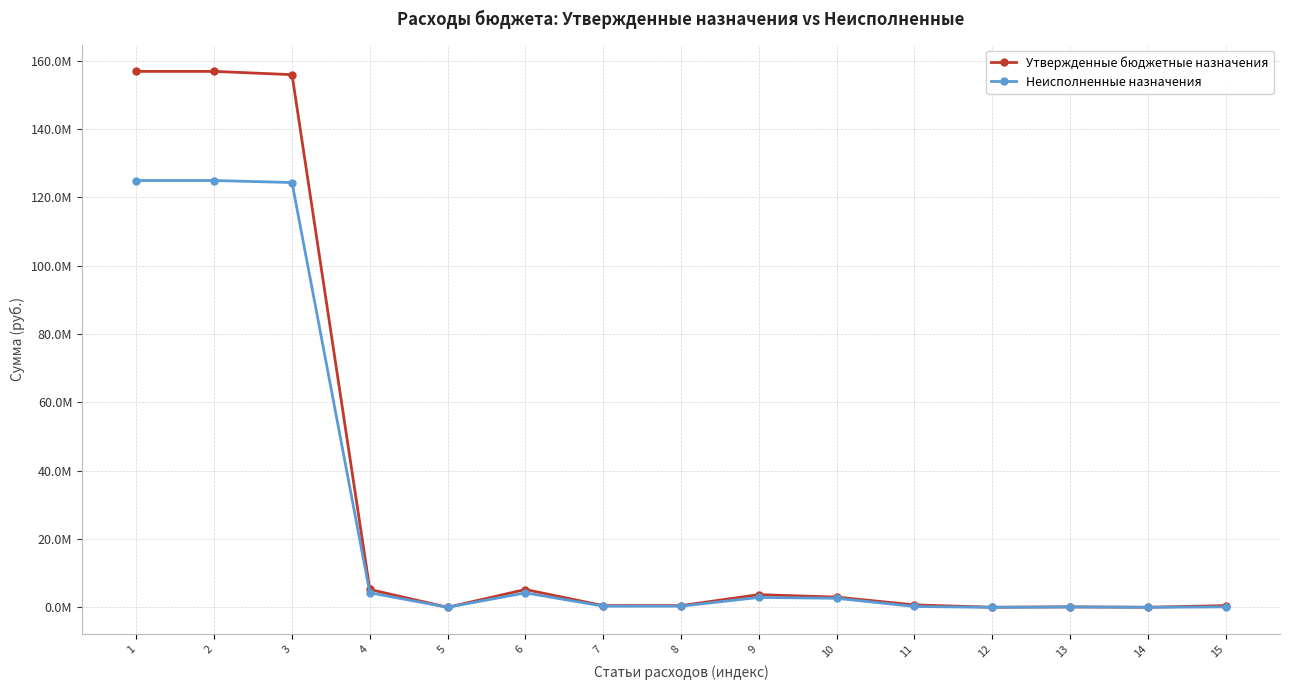

What is the greatest value displayed?

156828906.9